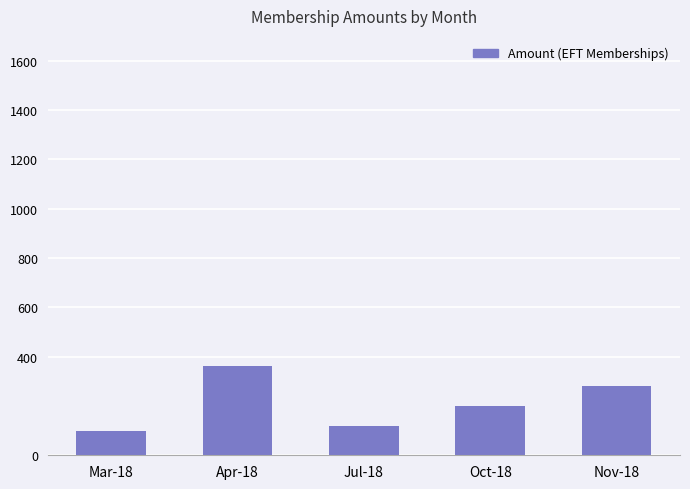

Is it true that the value at Apr-18 is 360?

True